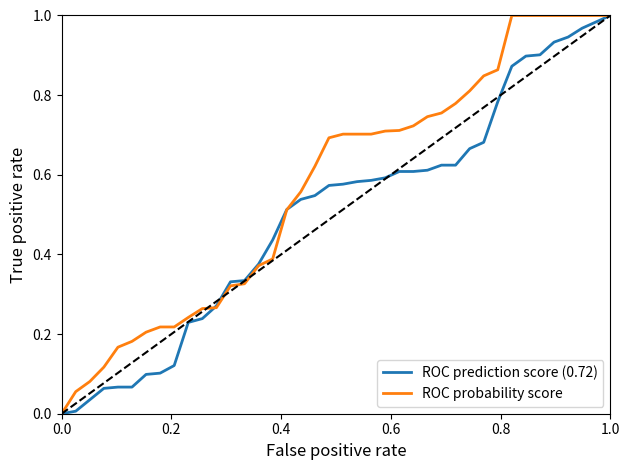

Rank the series by their average value, from highest to lowest.

ROC probability score, ROC prediction score (0.72)